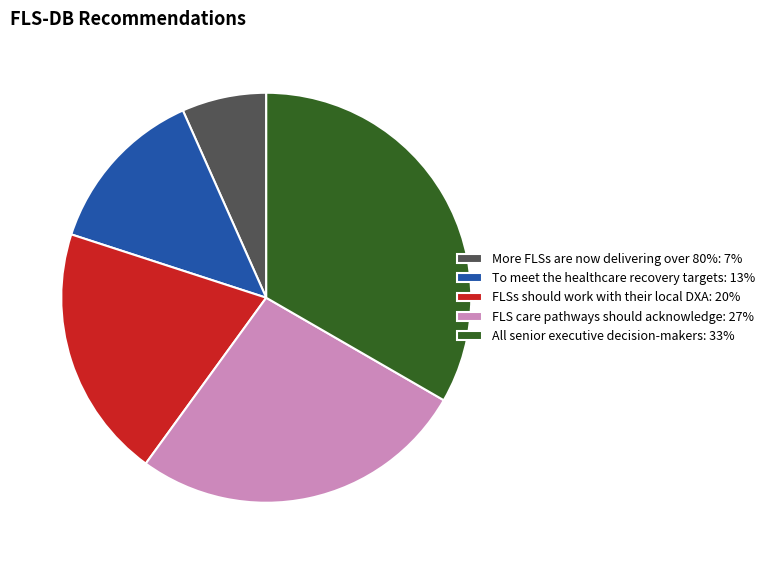

How many segments does this pie chart have?

5